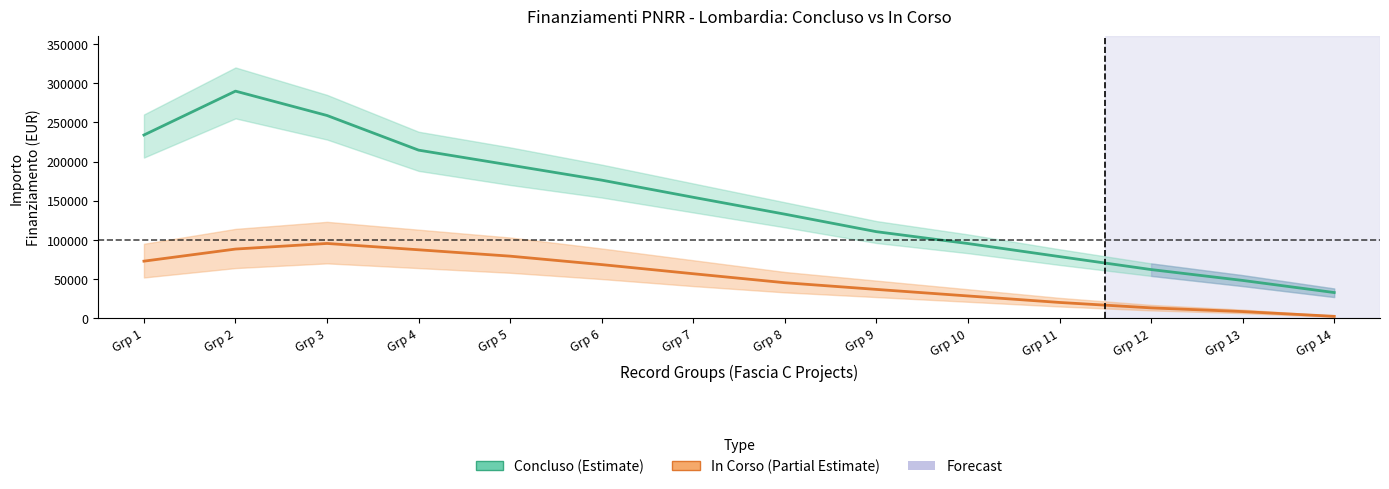

What is the value of the Concluso (Estimate) point at the 11th from the left?

78640